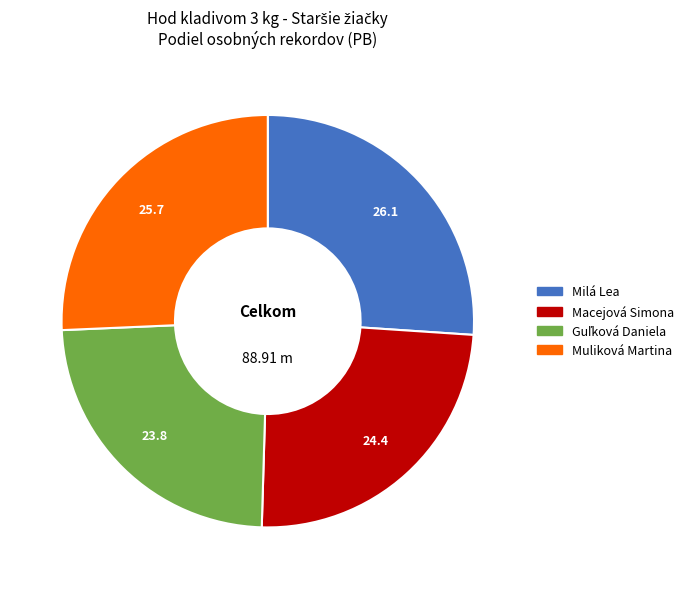

What is the ratio of the value at Macejová Simona to the value at Milá Lea?

0.9